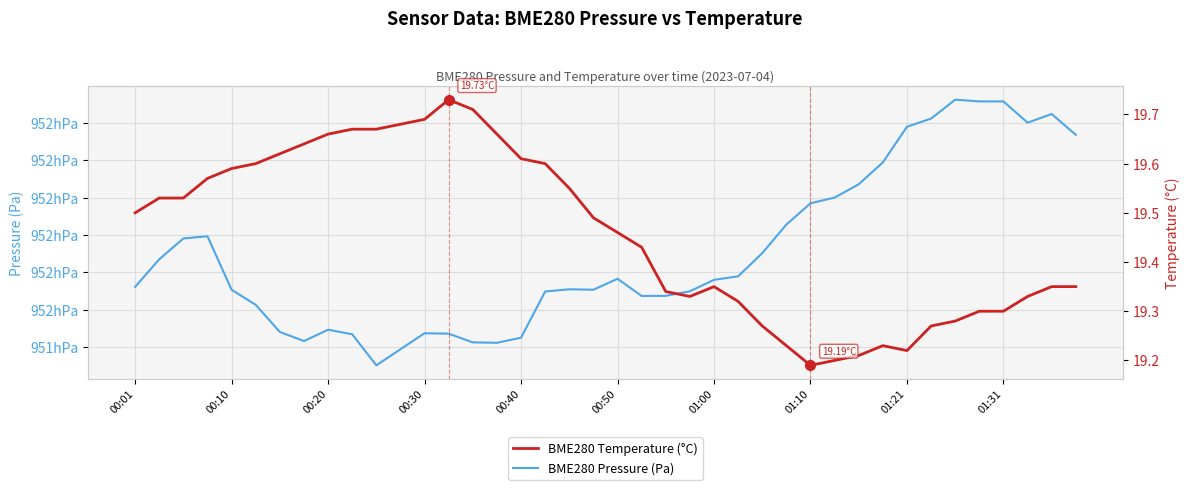

The value of BME280 Pressure (Pa) at 00:50 is 145036.2. True or false?

False